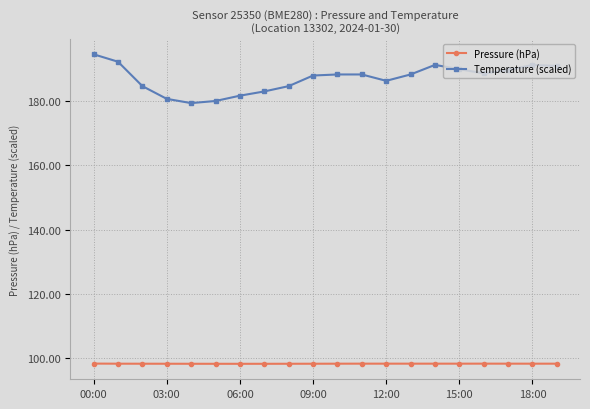

At how many categories does at least one series exceed 174?

20